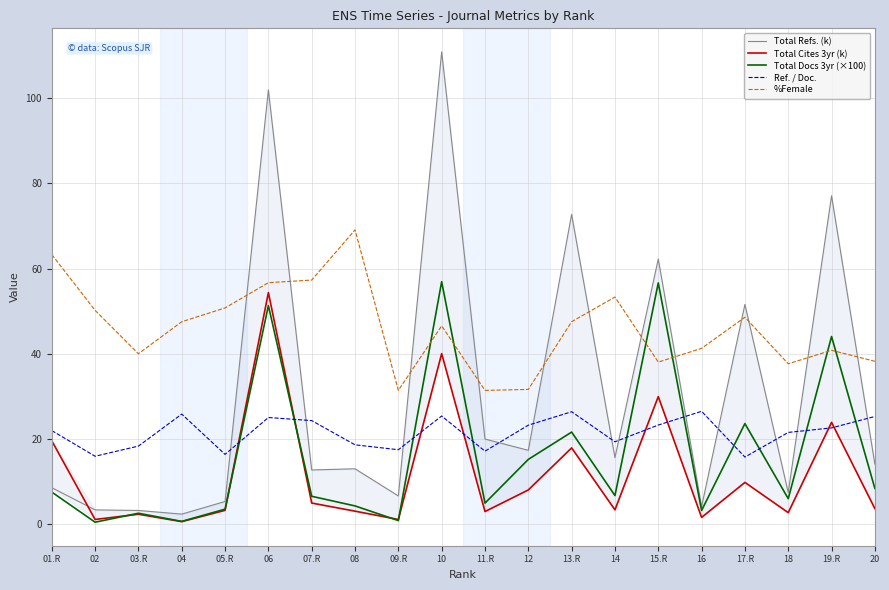

True or false: Total Refs. (k) and Total Docs 3yr (×100) intersect in this chart.

False